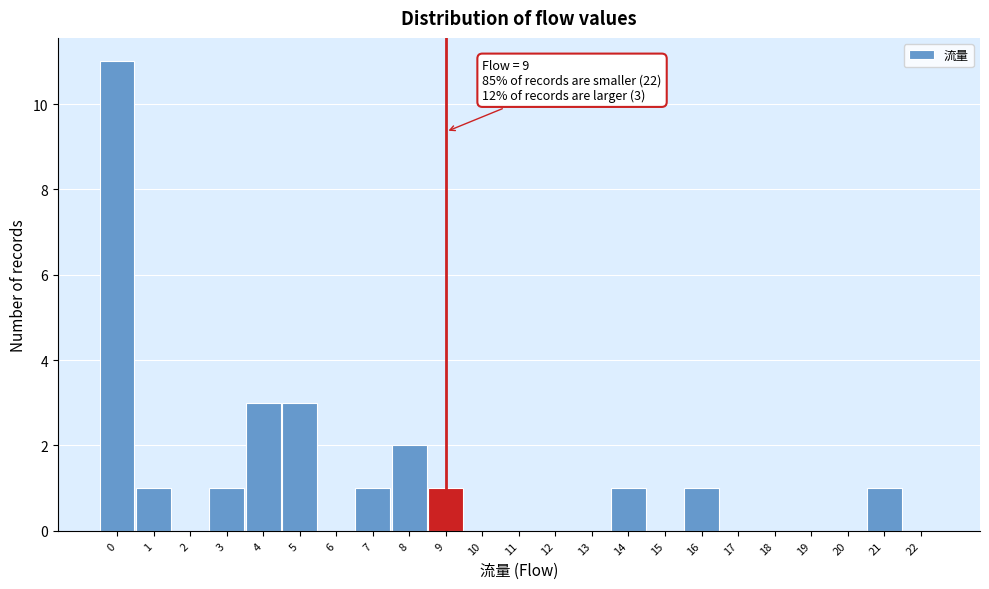

Which range on the x-axis has the tallest bar?

-0.5 to 0.5